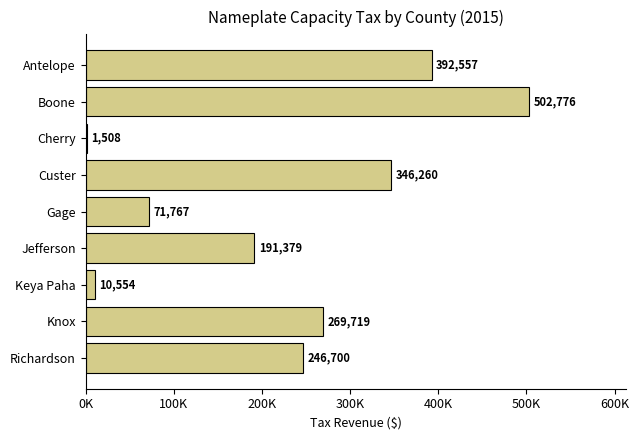

Where is the data nearest to the value 252142?

Richardson